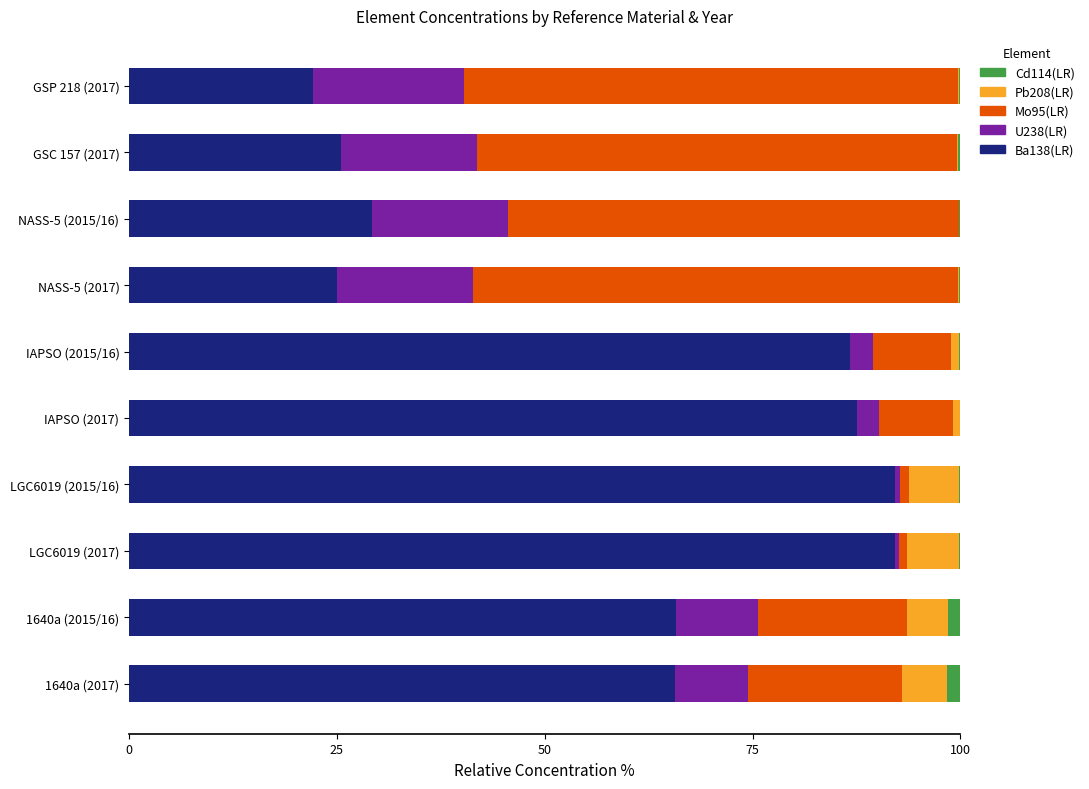

True or false: Ba138(LR) has a value of 92.2 at LGC6019 (2017).

True